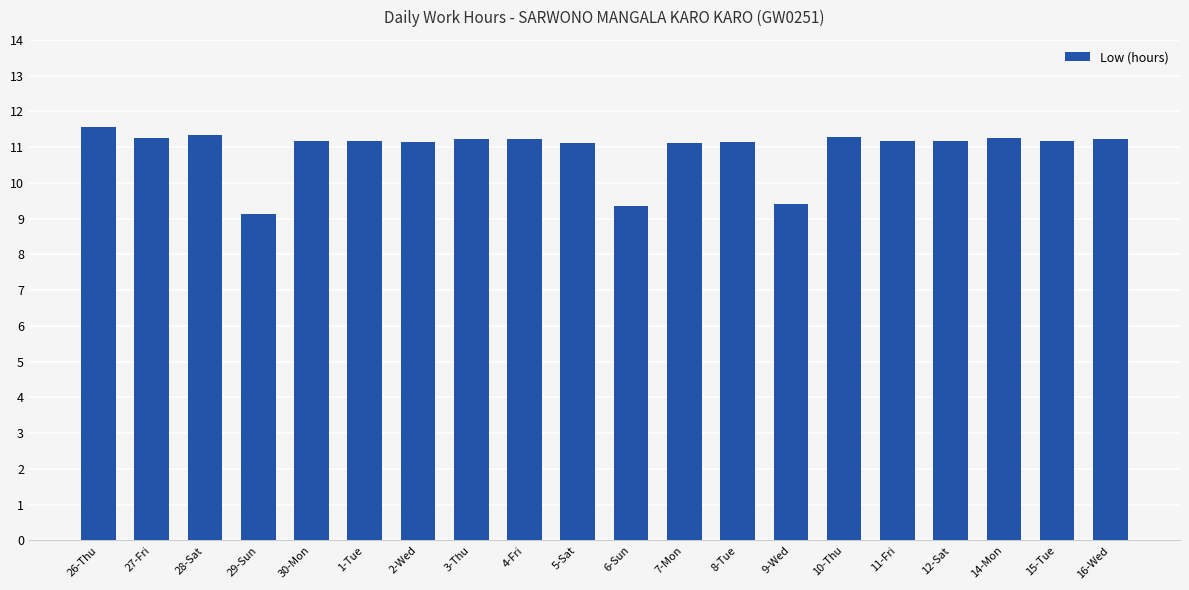

What is the difference between the maximum and minimum values?

2.4